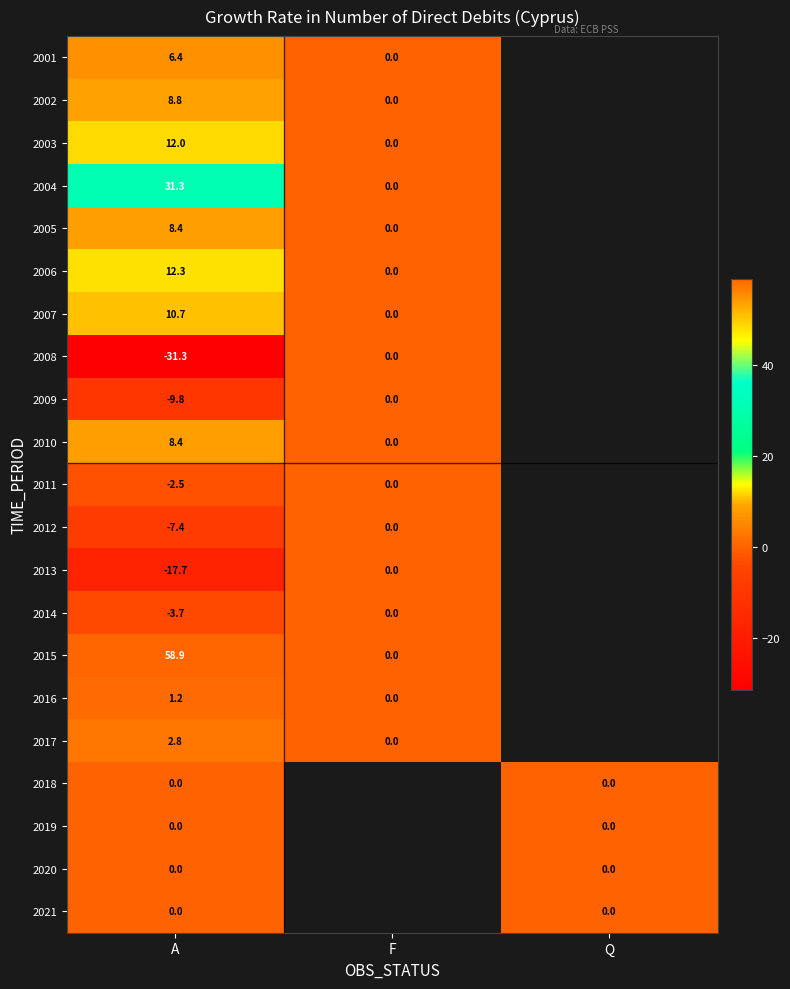

What is the difference between the 2013 values at F and A?

17.7